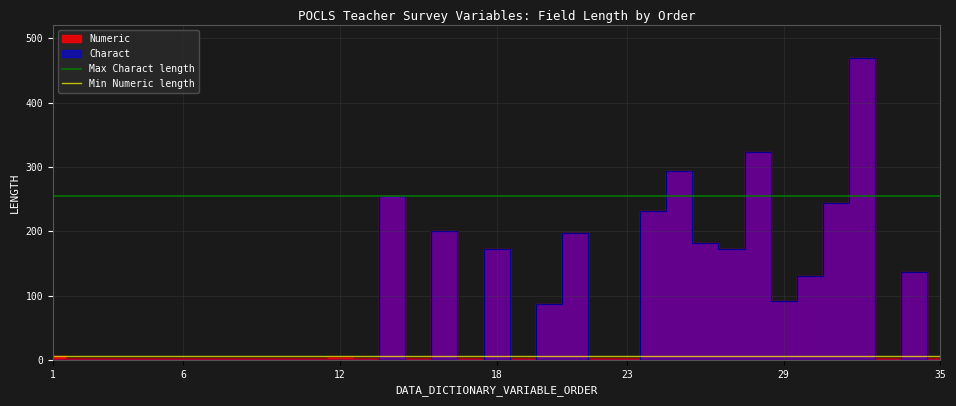

What is the spread (max minus min) of values at 6?

249